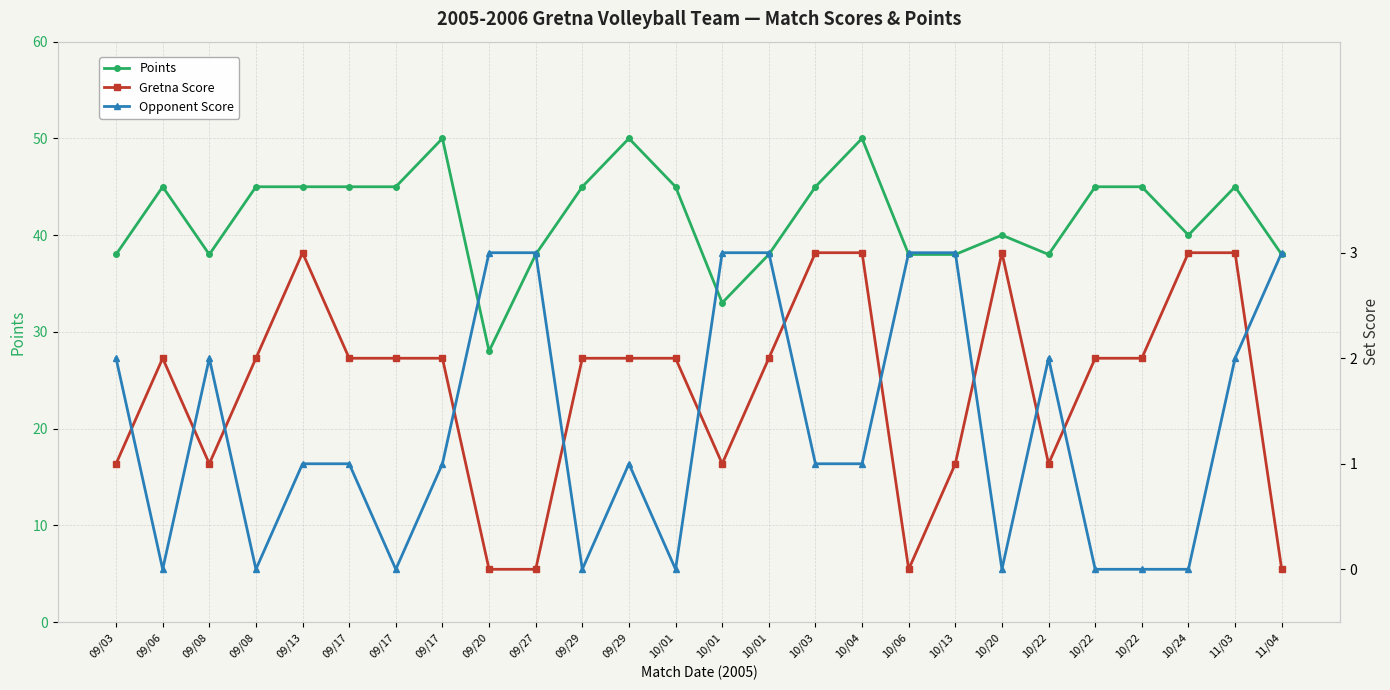

How many values in the Opponent Score series exceed 1?

11